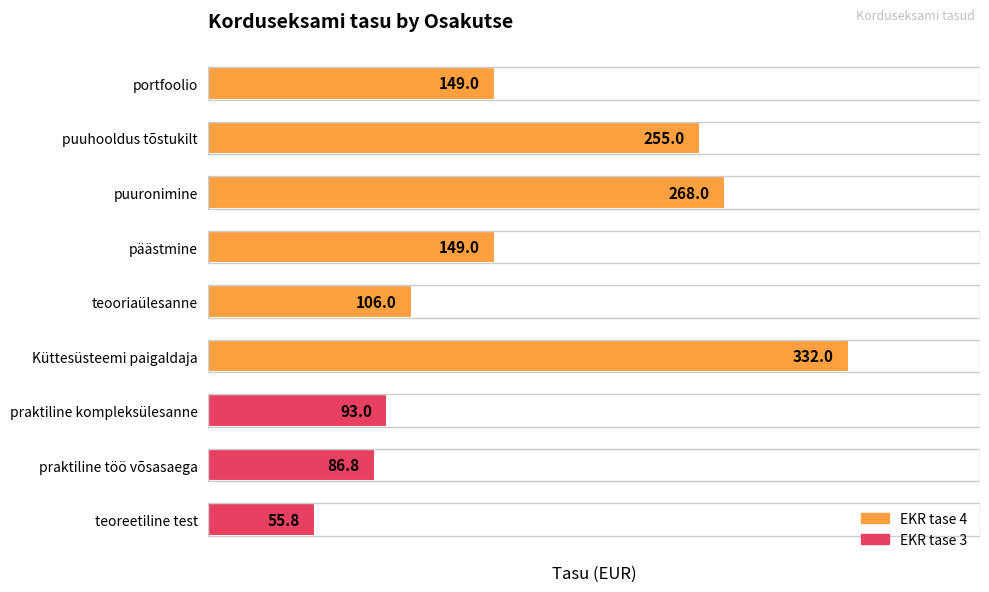

Reading bottom to top, list all the values displayed in this chart.

teoreetiline test=55.8	praktiline töö võsasaega=86.8	praktiline kompleksülesanne=93.0	Küttesüsteemi paigaldaja=332.0	teooriaülesanne=106.0	päästmine=149.0	puuronimine=268.0	puuhooldus tõstukilt=255.0	portfoolio=149.0